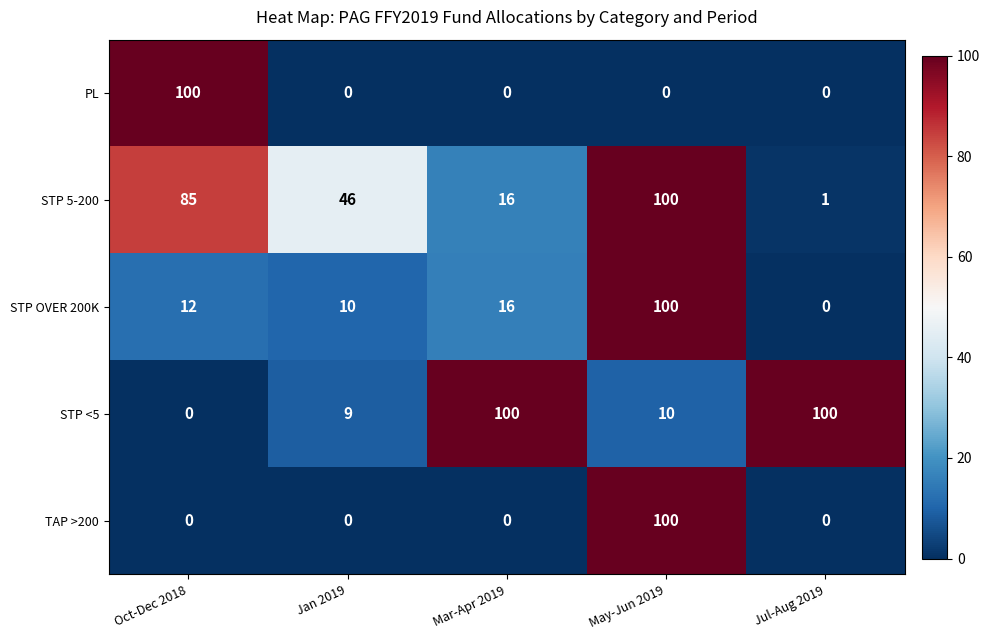

How many data points does each series have?

5